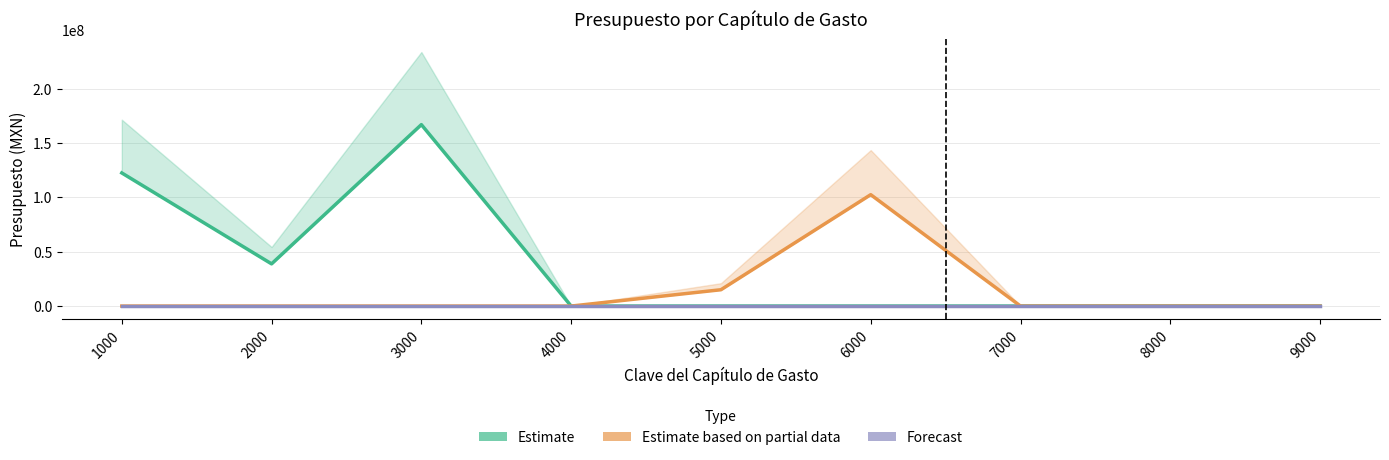

How many lines are shown in the chart?

3